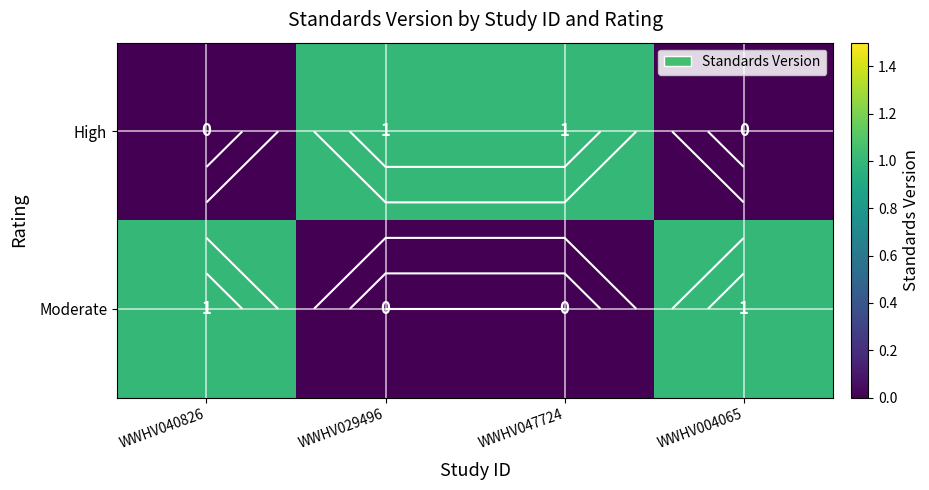

What is the difference between the Moderate values at WWHV029496 and WWHV004065?

1